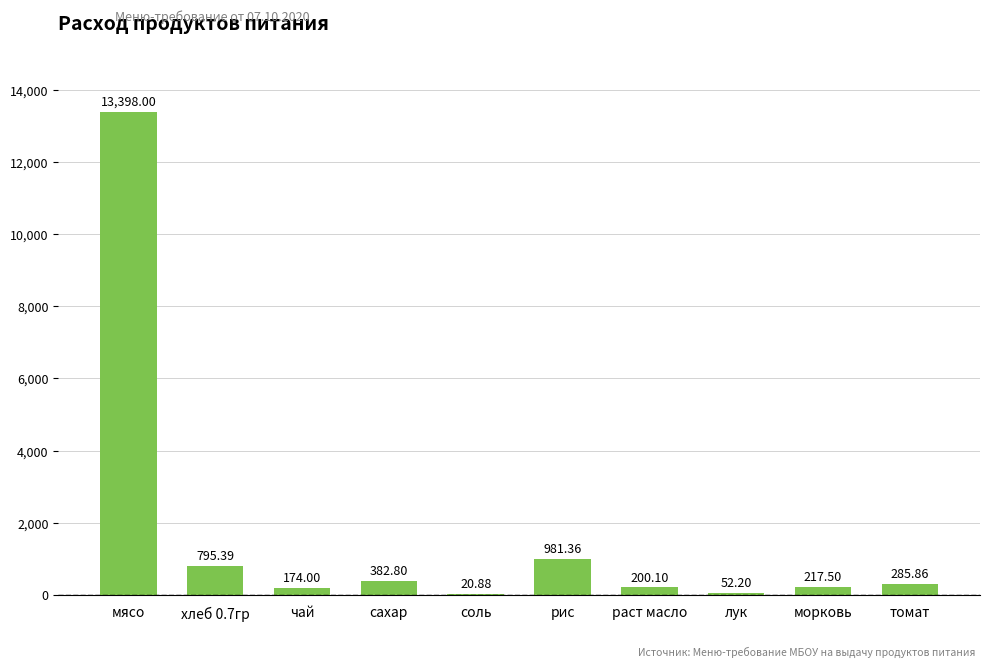

At which category does the chart reach its peak across all series?

мясо